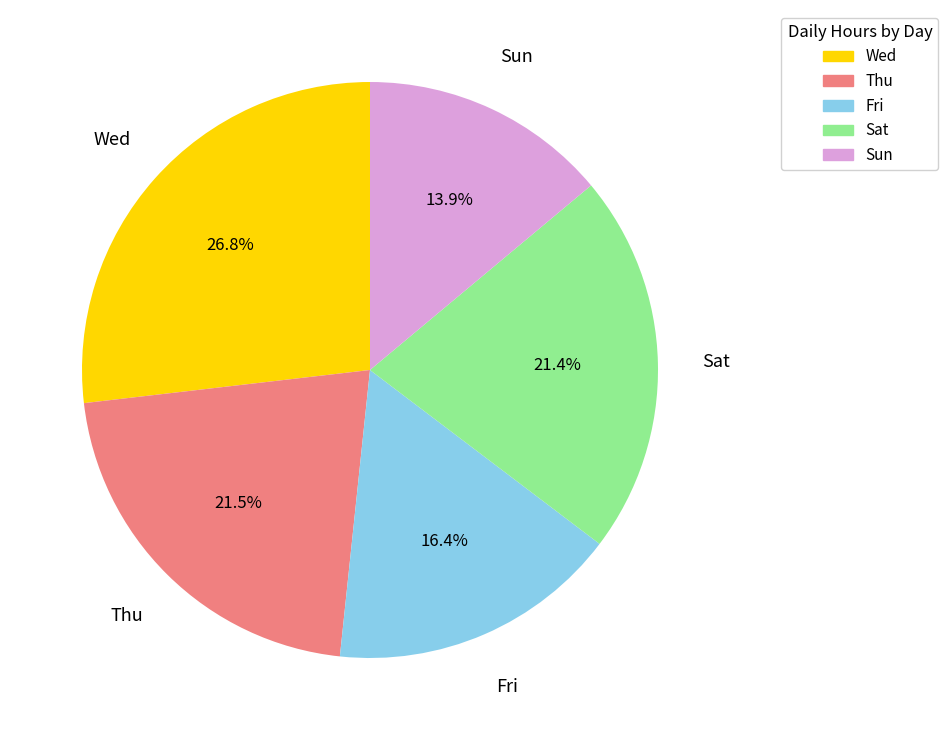

Is there a majority slice in this chart?

No